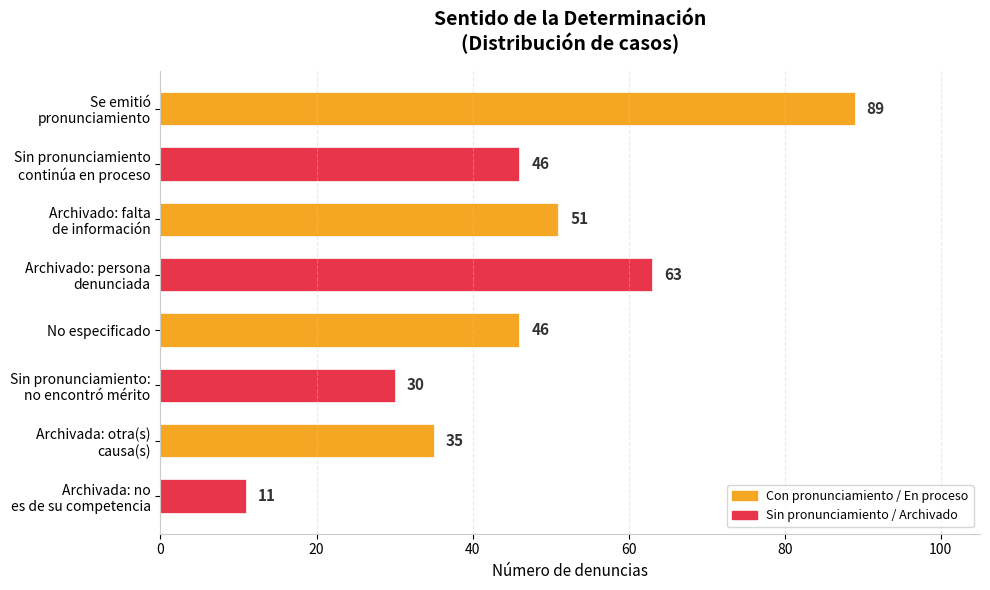

What is the value of the 4th bar from the top?

63